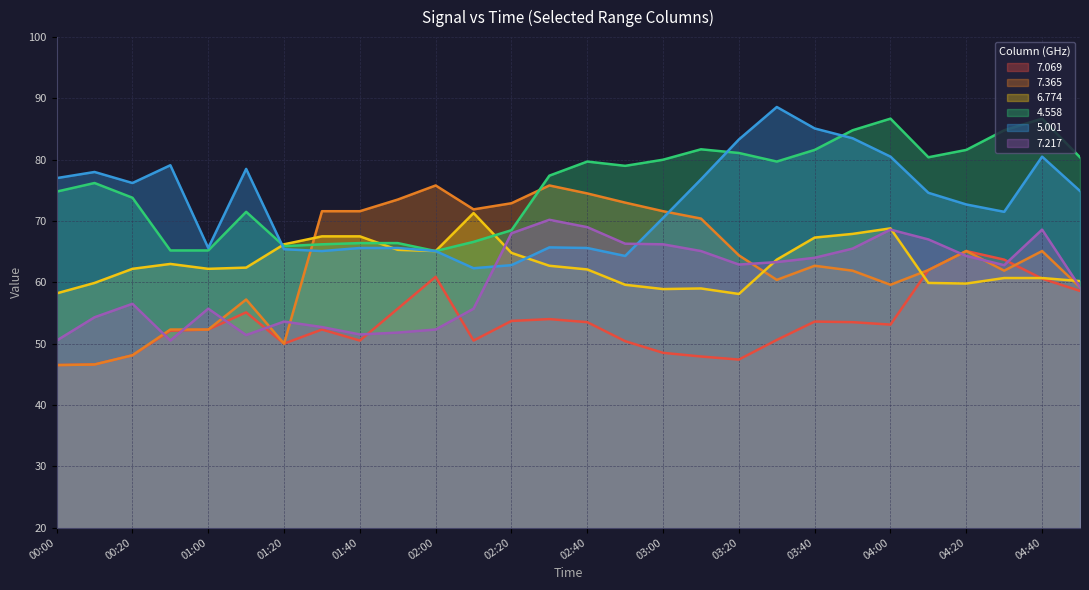

Reading left to right, transcribe all the data shown in this chart.

7.069: 46.5	46.6	48.1	52.1	52.3	55.1	50.0	52.3	50.5	55.7	60.9	50.5	53.7	54.0	53.5	50.4	48.5	47.9	47.4	50.6	53.6	53.5	53.1	62.0	65.1	63.7	60.6	58.6
7.365: 46.5	46.6	48.1	52.3	52.3	57.2	50.0	71.6	71.6	73.5	75.8	71.9	72.9	75.8	74.5	73.0	71.6	70.4	64.4	60.4	62.7	61.9	59.6	62.0	65.1	61.9	65.1	59.2
6.774: 58.2	59.9	62.2	63.0	62.2	62.4	66.2	67.5	67.5	65.3	65.1	71.3	64.8	62.7	62.1	59.6	58.9	59.0	58.1	63.7	67.3	67.9	68.8	59.9	59.8	60.7	60.7	60.2
4.558: 74.8	76.2	73.8	65.2	65.2	71.5	65.9	66.2	66.4	66.4	65.1	66.6	68.5	77.4	79.7	79.0	80.0	81.7	81.1	79.7	81.6	84.8	86.7	80.4	81.6	84.8	86.7	80.4
5.001: 77.0	78.0	76.2	79.1	65.6	78.5	65.4	65.1	65.6	65.6	65.1	62.3	62.8	65.7	65.6	64.3	70.5	76.8	83.3	88.6	85.1	83.5	80.5	74.6	72.7	71.5	80.5	74.9
7.217: 50.5	54.3	56.5	50.5	55.7	51.4	53.6	52.7	51.5	51.8	52.3	55.7	68.0	70.2	69.0	66.3	66.2	65.1	62.9	63.3	64.0	65.5	68.6	67.0	64.3	62.8	68.6	59.2